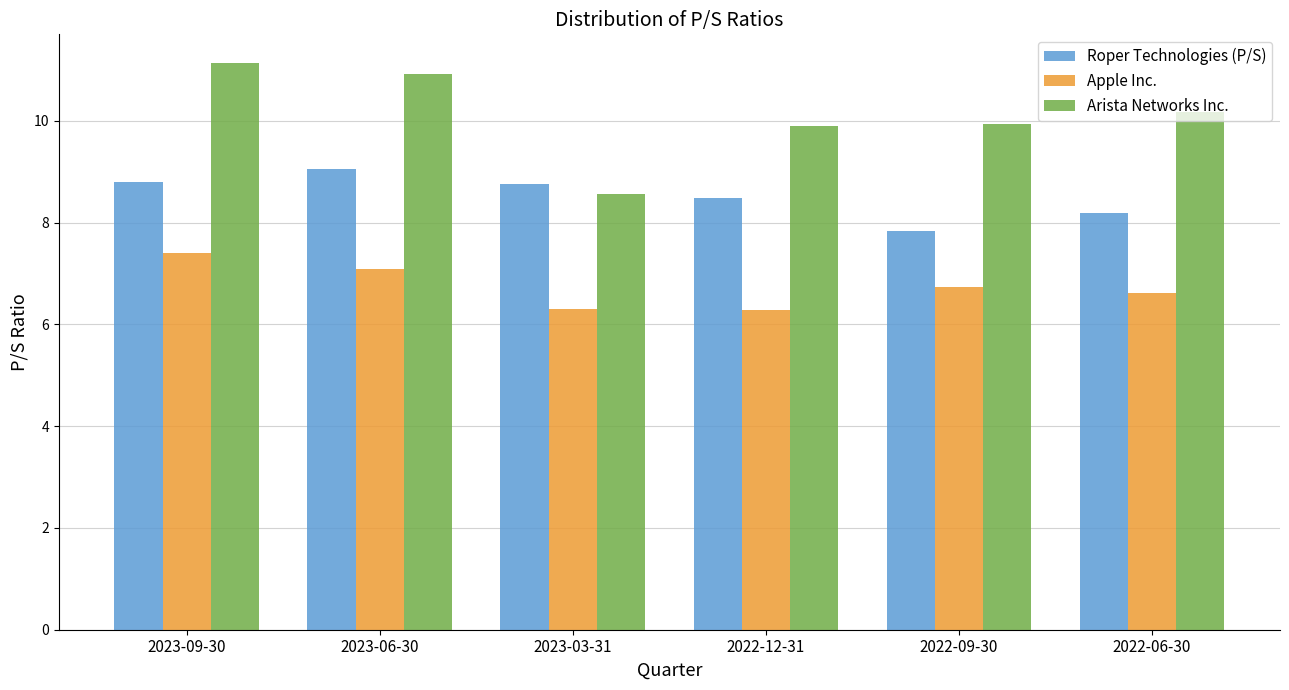

Is the value of Apple Inc. at 2023-03-31 greater than the value of Roper Technologies (P/S) at 2023-06-30?

No